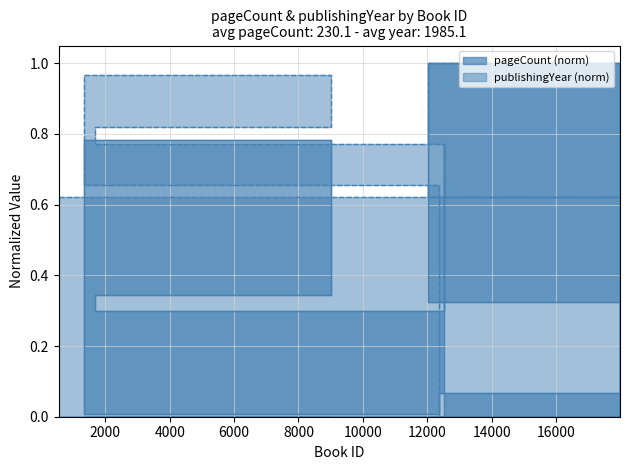

Reading left to right, list all the values displayed in this chart.

pageCount: 549=0.0	17988=0.3	12038=1.0	17983=0.1	12365=0.0	1337=0.8	9010=0.3	1688=0.3	12520=0.8
publishingYear: 549=0.6	17988=1.0	12038=0.6	17983=0.0	12365=0.7	1337=1.0	9010=0.8	1688=0.8	12520=0.6